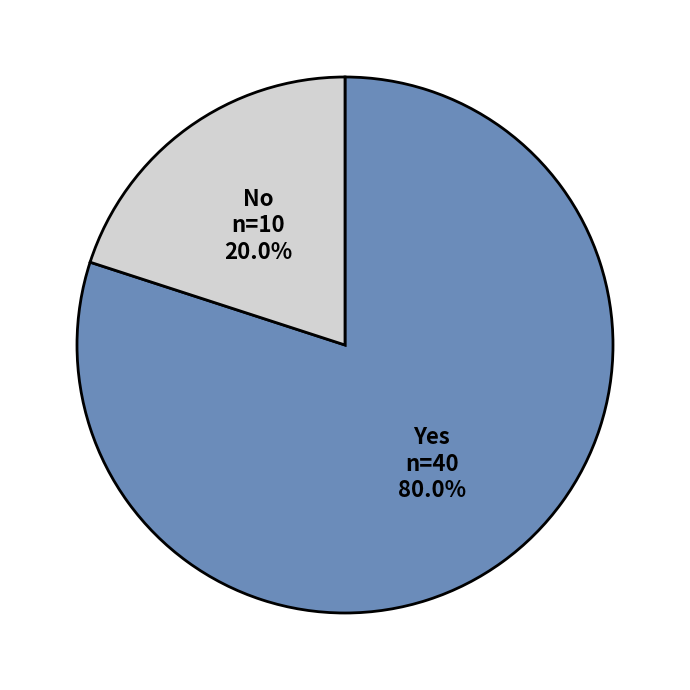

Count the number of slices in the pie.

2